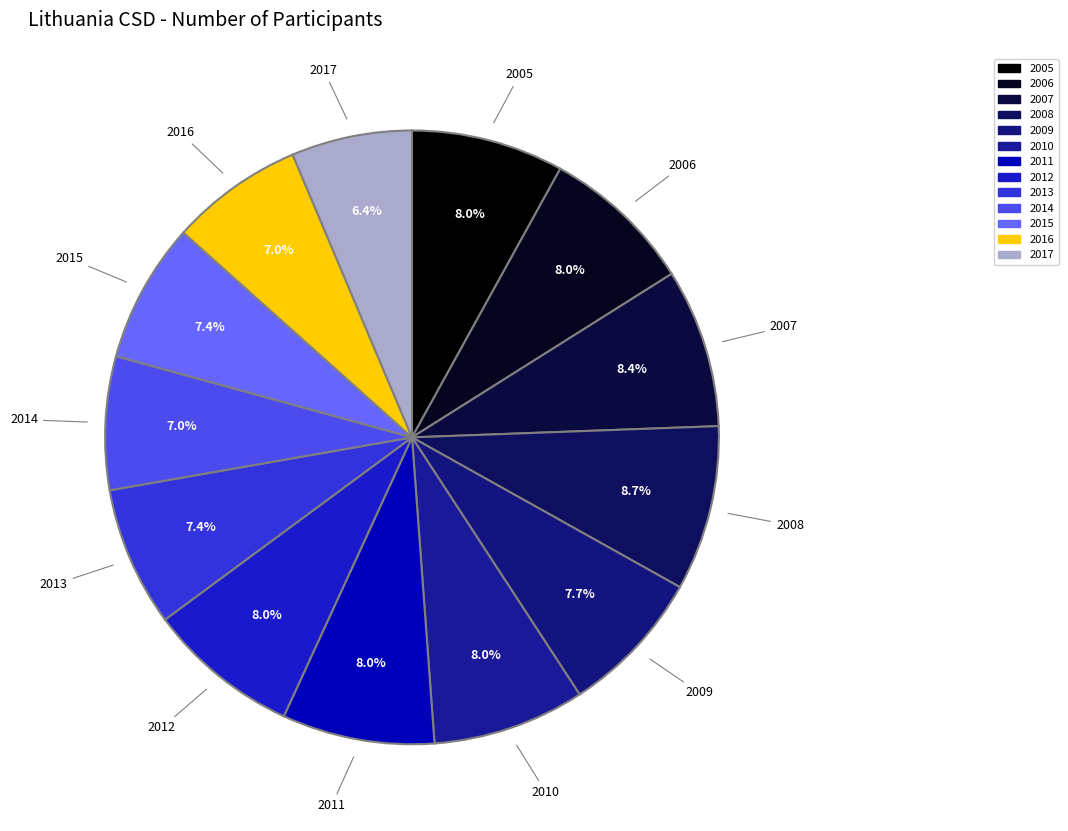

To the nearest percent, what is the difference between the 2010 and 2008 slice percentages?

1%